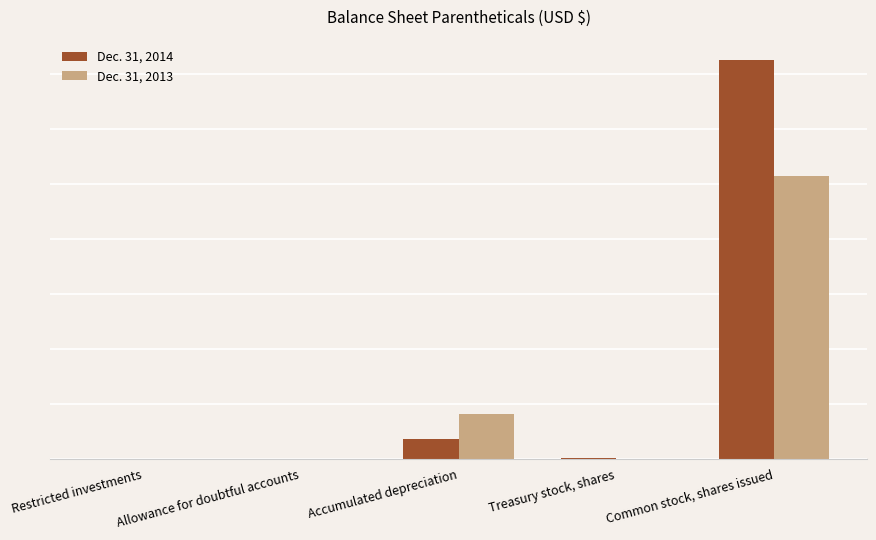

Which series has the widest spread of values?

Dec. 31, 2014